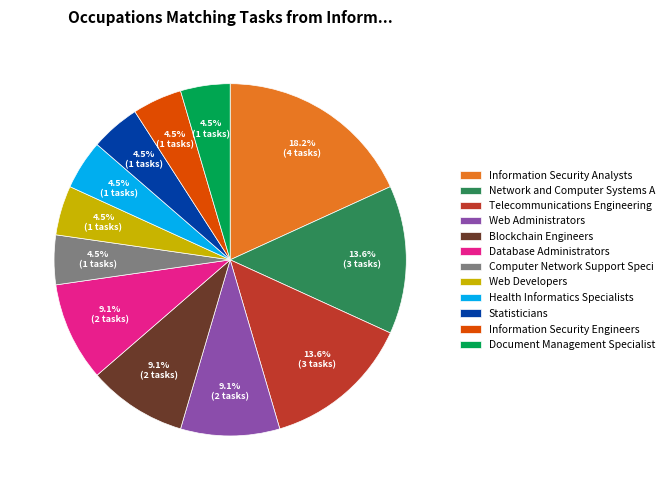

Count the number of slices in the pie.

12